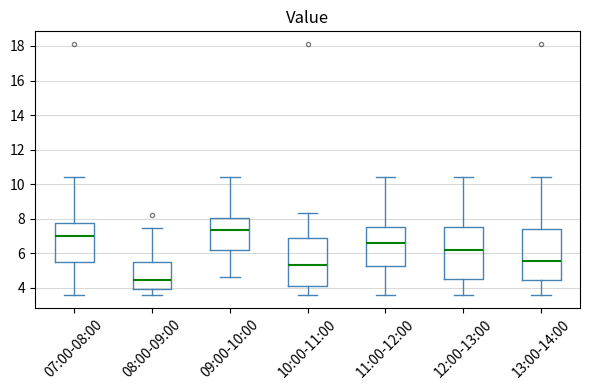

Which box's median line is the lowest?

08:00-09:00